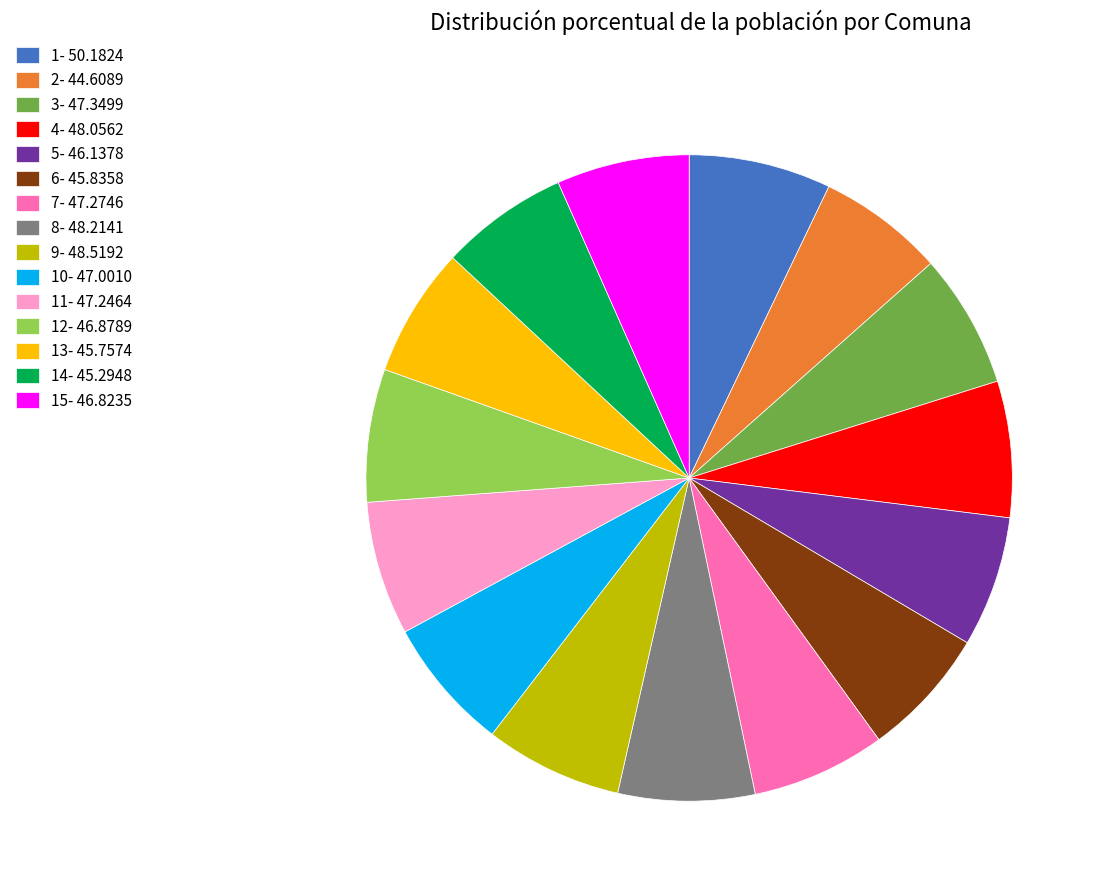

Do 12- 46.8789 and 6- 45.8358 together represent more than half of the pie?

No